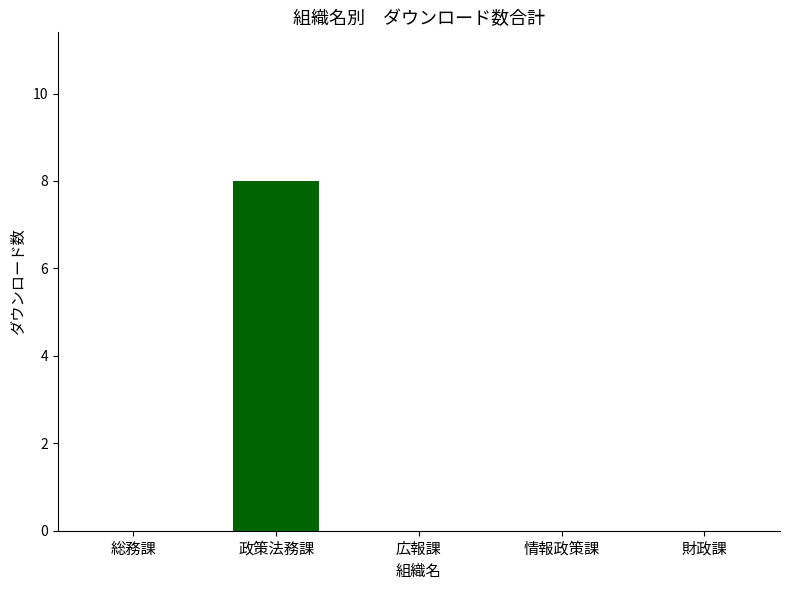

How many distinct data groups are displayed?

1